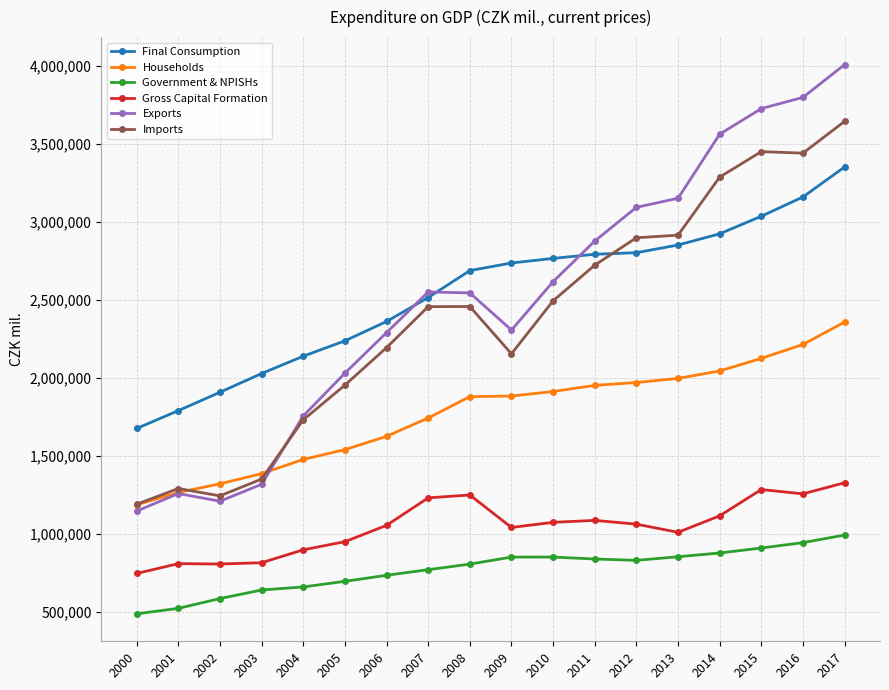

Which series changed the most between 2011 and 2014?

Exports